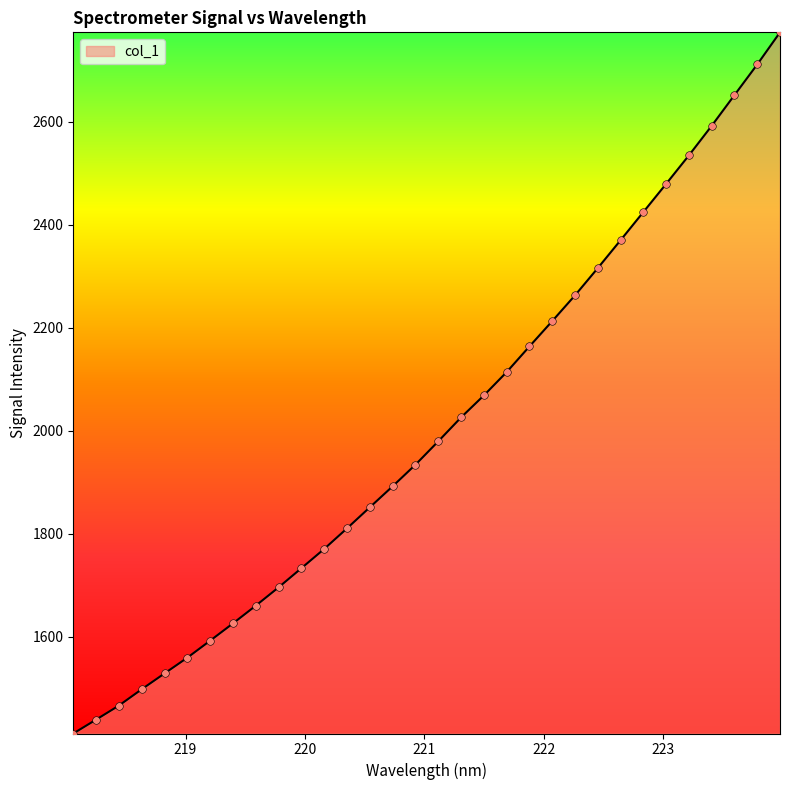

What is the difference between the maximum and minimum values?

1360.7